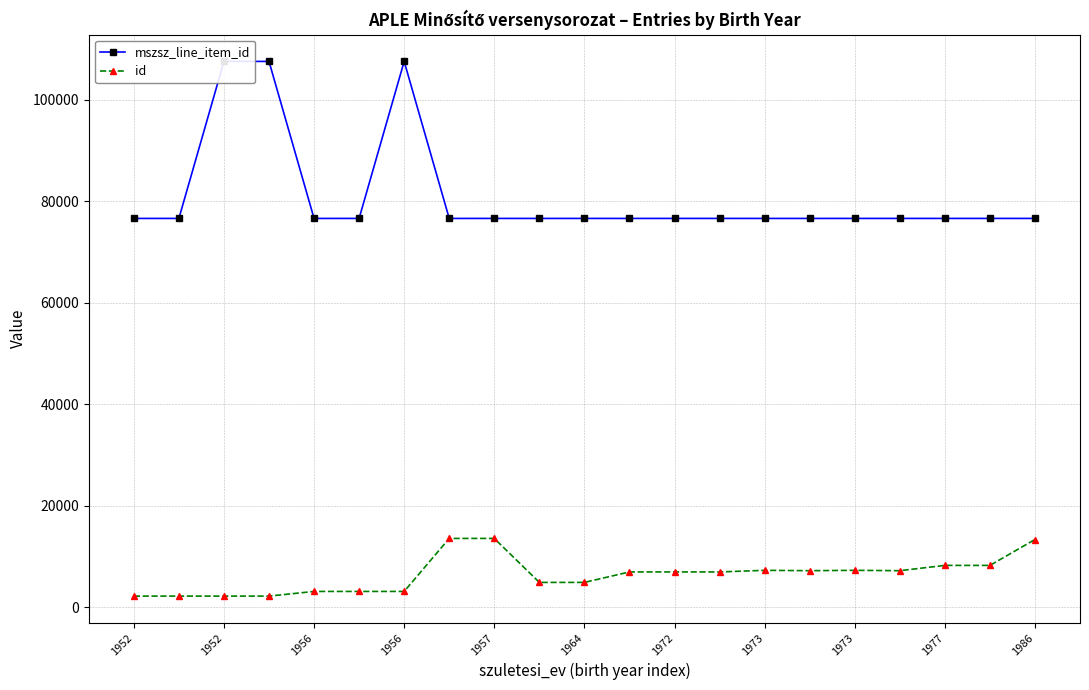

What is the highest value of the mszsz_line_item_id series?

107509